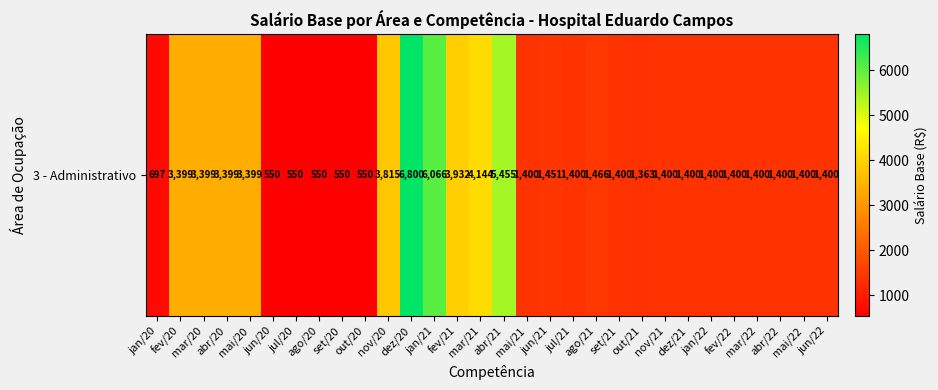

How many data points are above 1400?

12